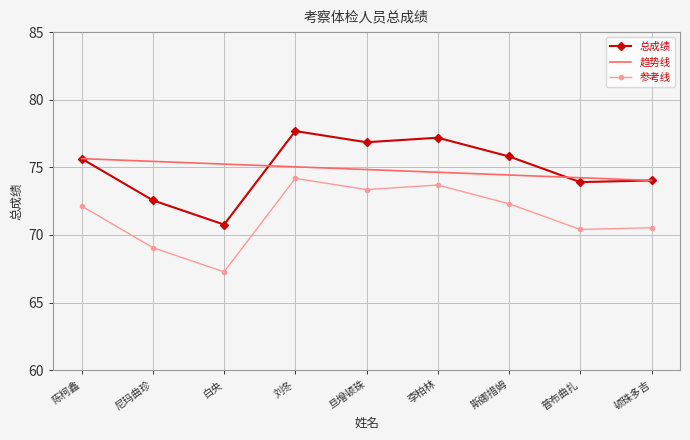

True or false: 参考线 has more than 2 points higher than both neighbors.

False